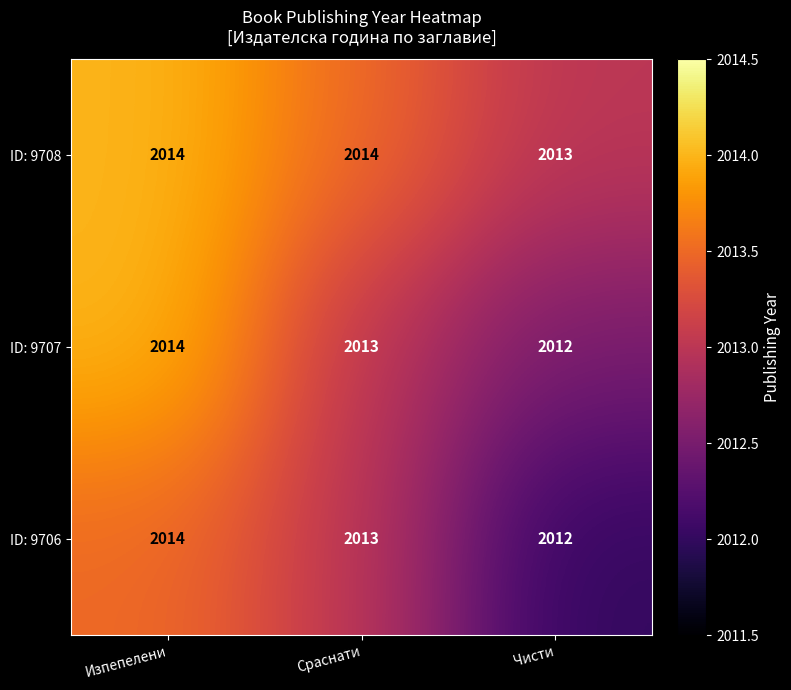

At which label does ID: 9706 reach its minimum?

Чисти